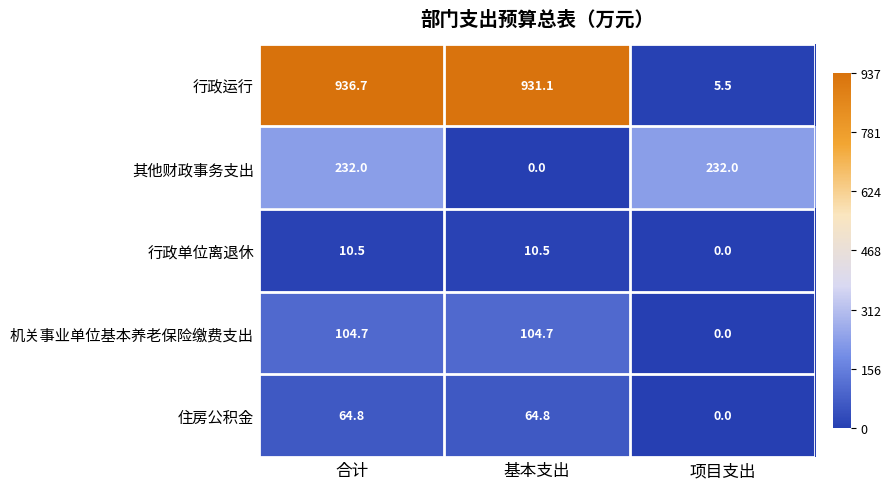

At how many categories does at least one series exceed 410?

2